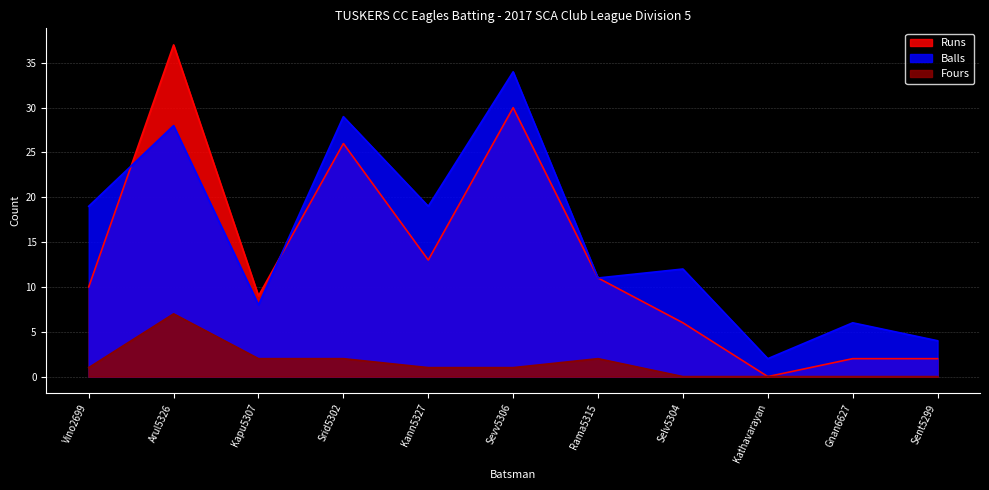

Rank the series at Sent5299 from highest to lowest value.

Balls, Runs, Fours